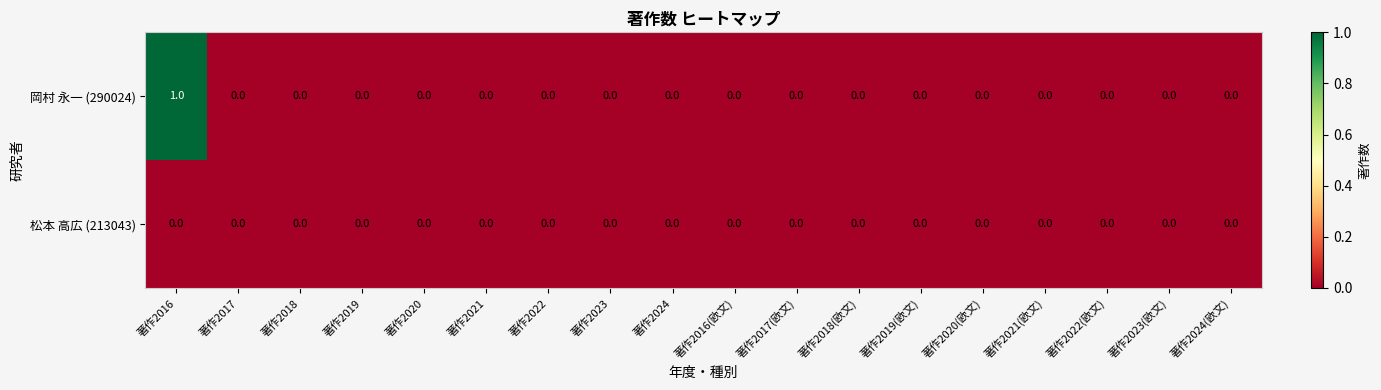

Which series has the largest range (max minus min)?

岡村 永一 (290024)